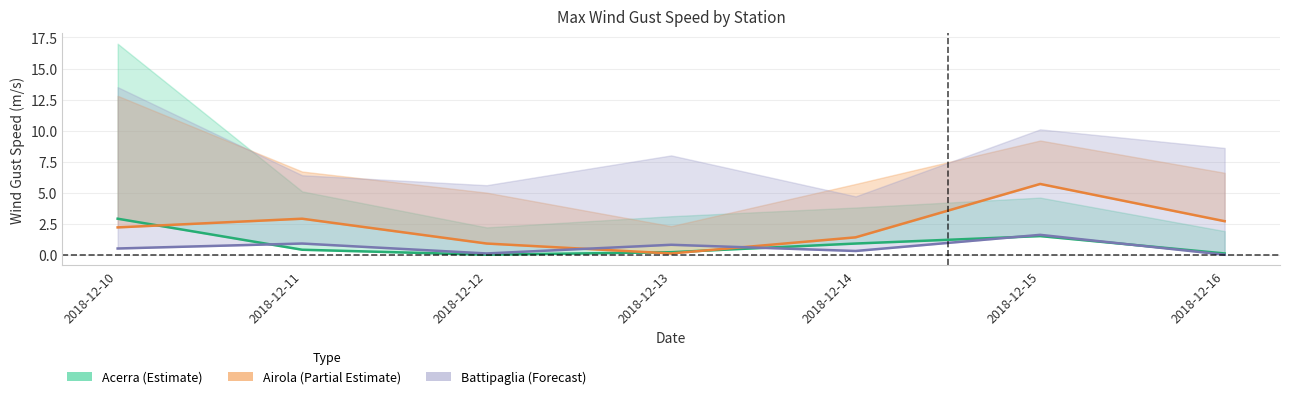

After their last crossing, which series has the higher values: Battipaglia MED MIN or Airola MED?

Airola MED